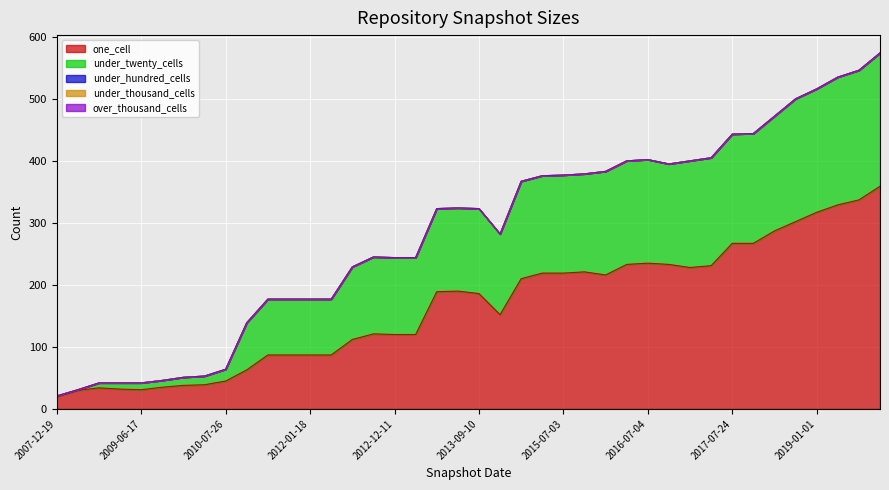

Which series has the largest total across all categories?

one_cell